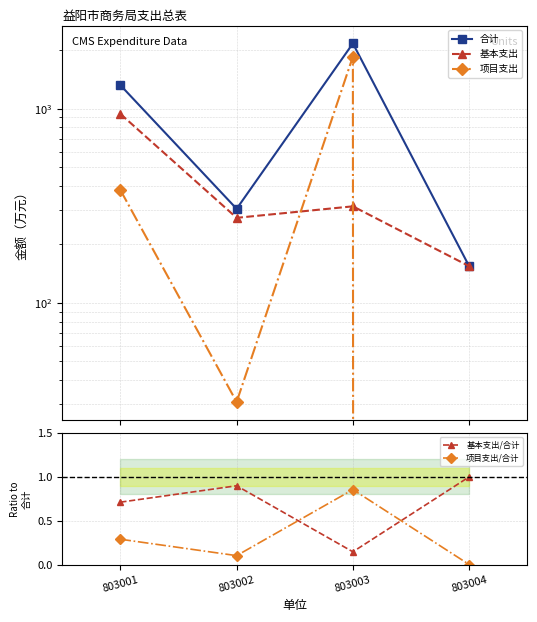

Reading right to left, list all the values displayed in this chart.

合计: 803004=154.5	803003=2164.0	803002=304.9	803001=1320.1
基本支出: 803004=154.5	803003=314.0	803002=274.0	803001=939.2
项目支出: 803004=0.0	803003=1850.0	803002=30.9	803001=380.9
基本支出/合计: 803004=1.0	803003=0.1	803002=0.9	803001=0.7
项目支出/合计: 803004=0.0	803003=0.9	803002=0.1	803001=0.3